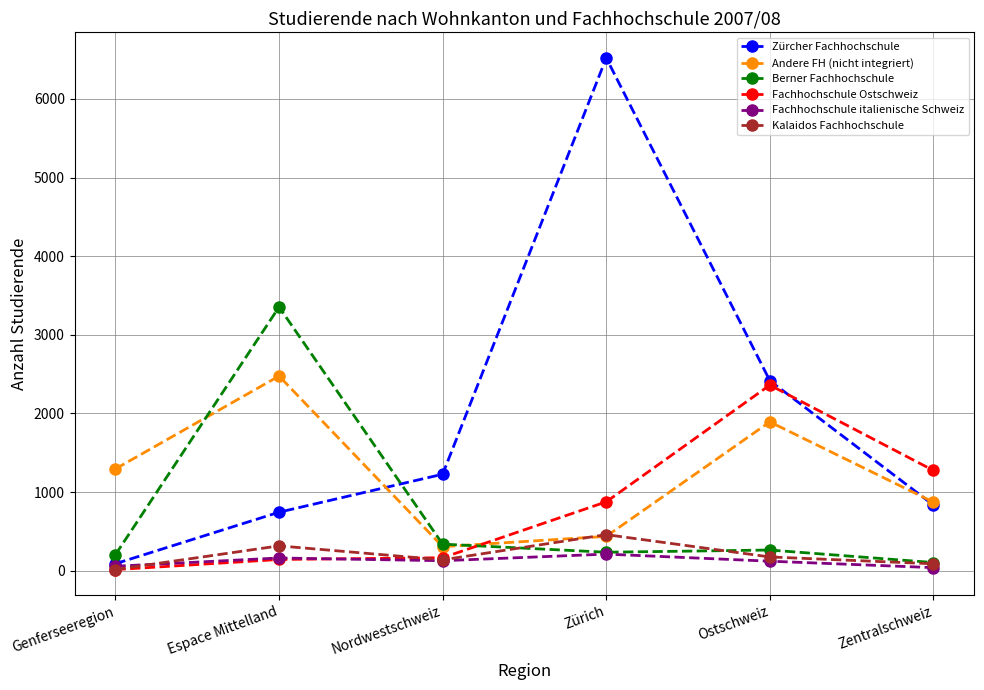

True or false: Kalaidos Fachhochschule has more than 0 points higher than both neighbors.

True